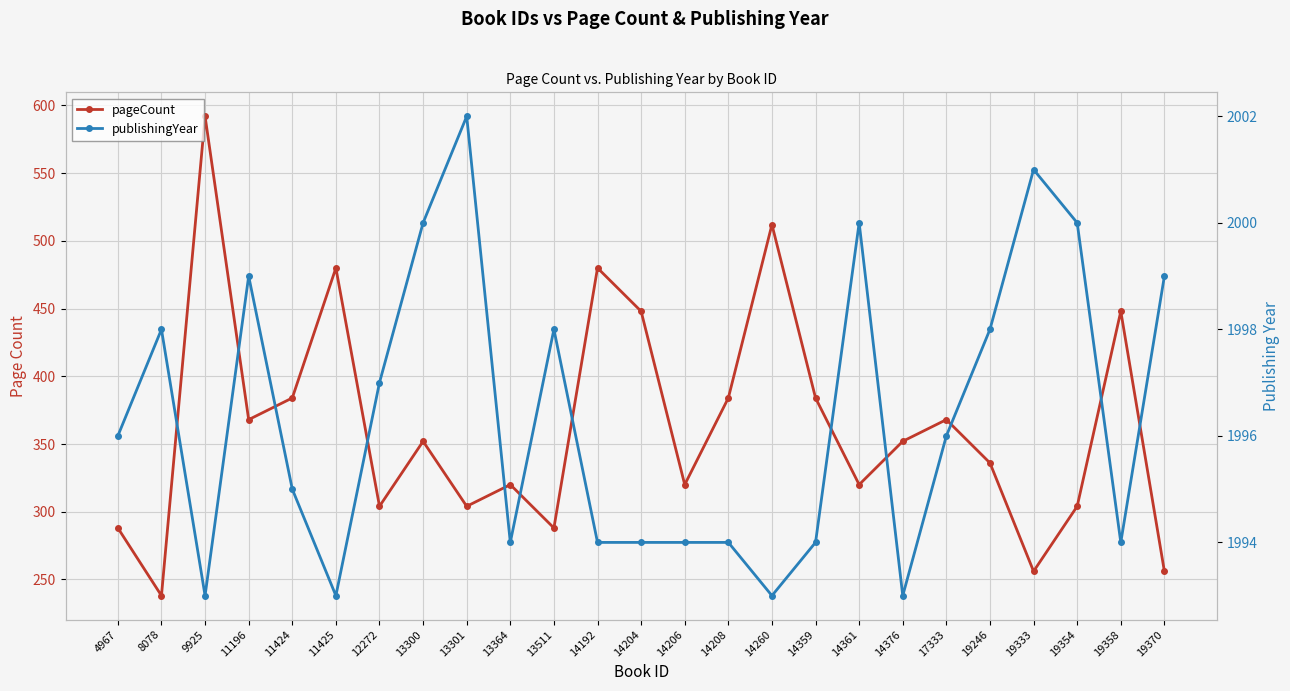

Reading left to right, what are all the values shown in this chart?

pageCount: 4967=288	8078=238	9925=592	11196=368	11424=384	11425=480	12272=304	13300=352	13301=304	13364=320	13511=288	14192=480	14204=448	14206=320	14208=384	14260=512	14359=384	14361=320	14376=352	17333=368	19246=336	19333=256	19354=304	19358=448	19370=256
publishingYear: 4967=1996	8078=1998	9925=1993	11196=1999	11424=1995	11425=1993	12272=1997	13300=2000	13301=2002	13364=1994	13511=1998	14192=1994	14204=1994	14206=1994	14208=1994	14260=1993	14359=1994	14361=2000	14376=1993	17333=1996	19246=1998	19333=2001	19354=2000	19358=1994	19370=1999